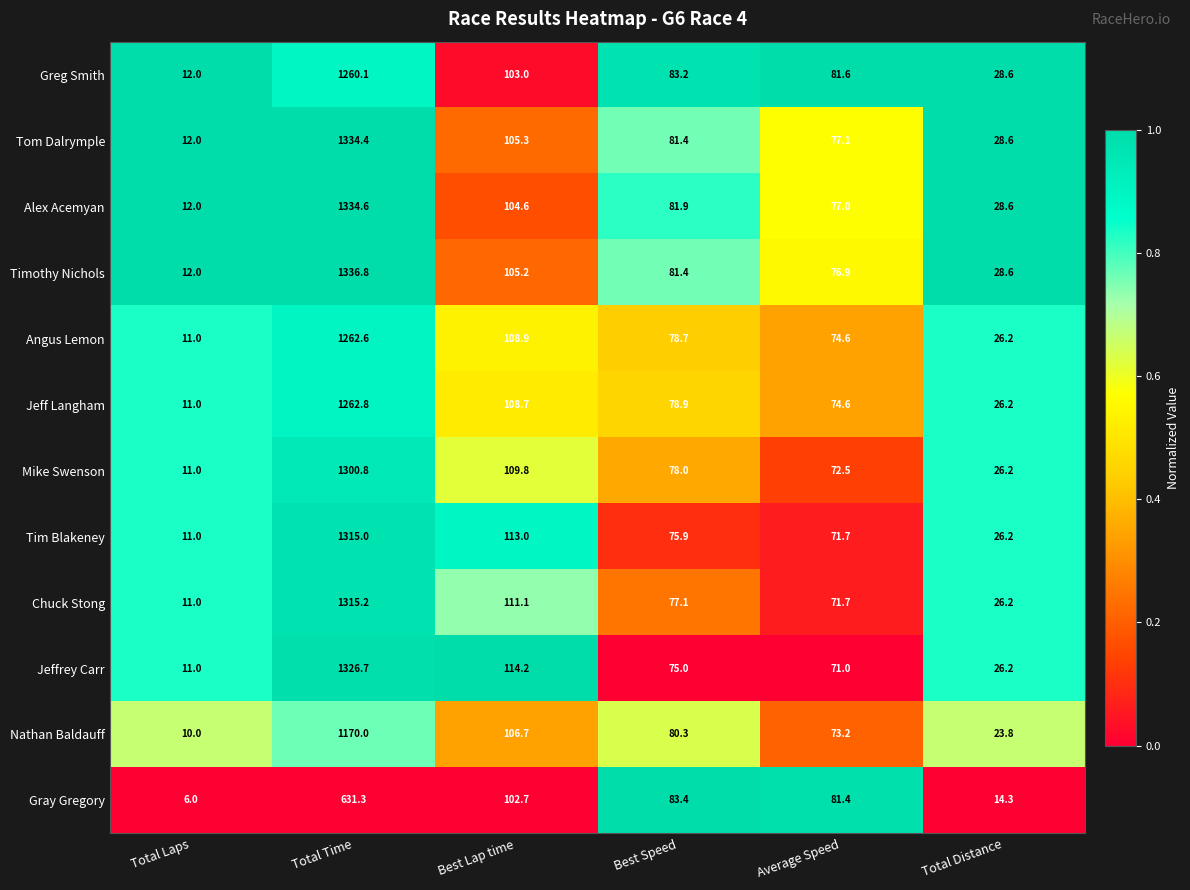

Which series changed the most between Best Lap time and Total Distance?

Gray Gregory